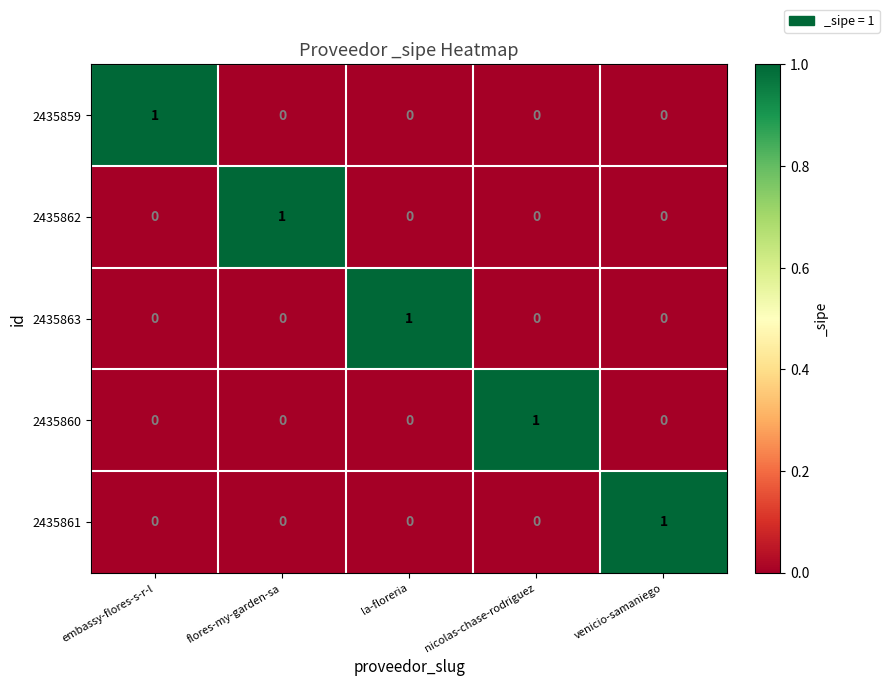

At which label does 2435862 reach its peak?

flores-my-garden-sa